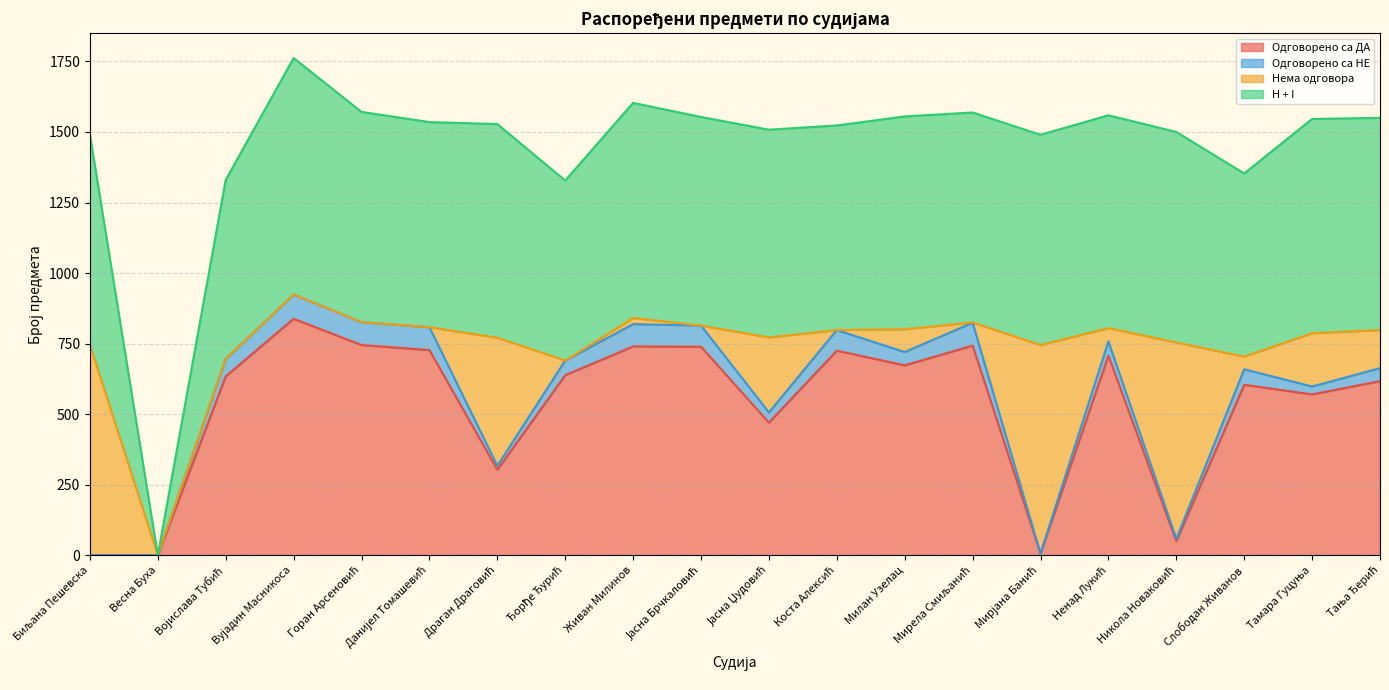

True or false: H + I and Одговорено са ДА cross at least once.

False